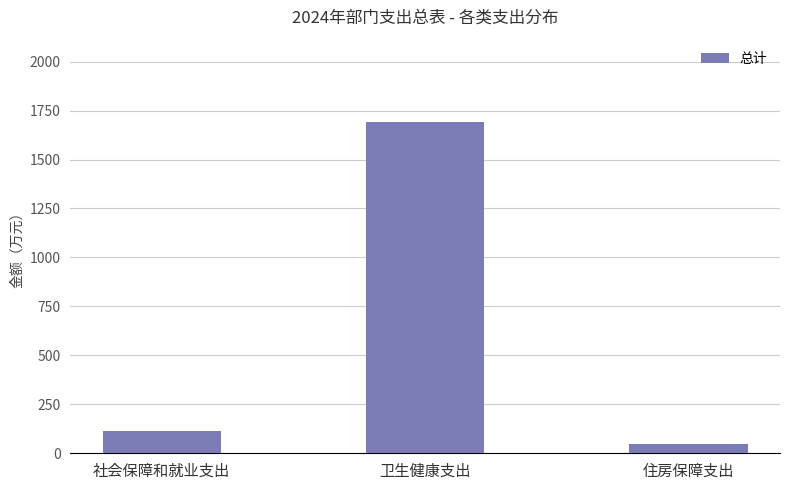

The chart shows a value of 396.3 at 卫生健康支出. True or false?

False